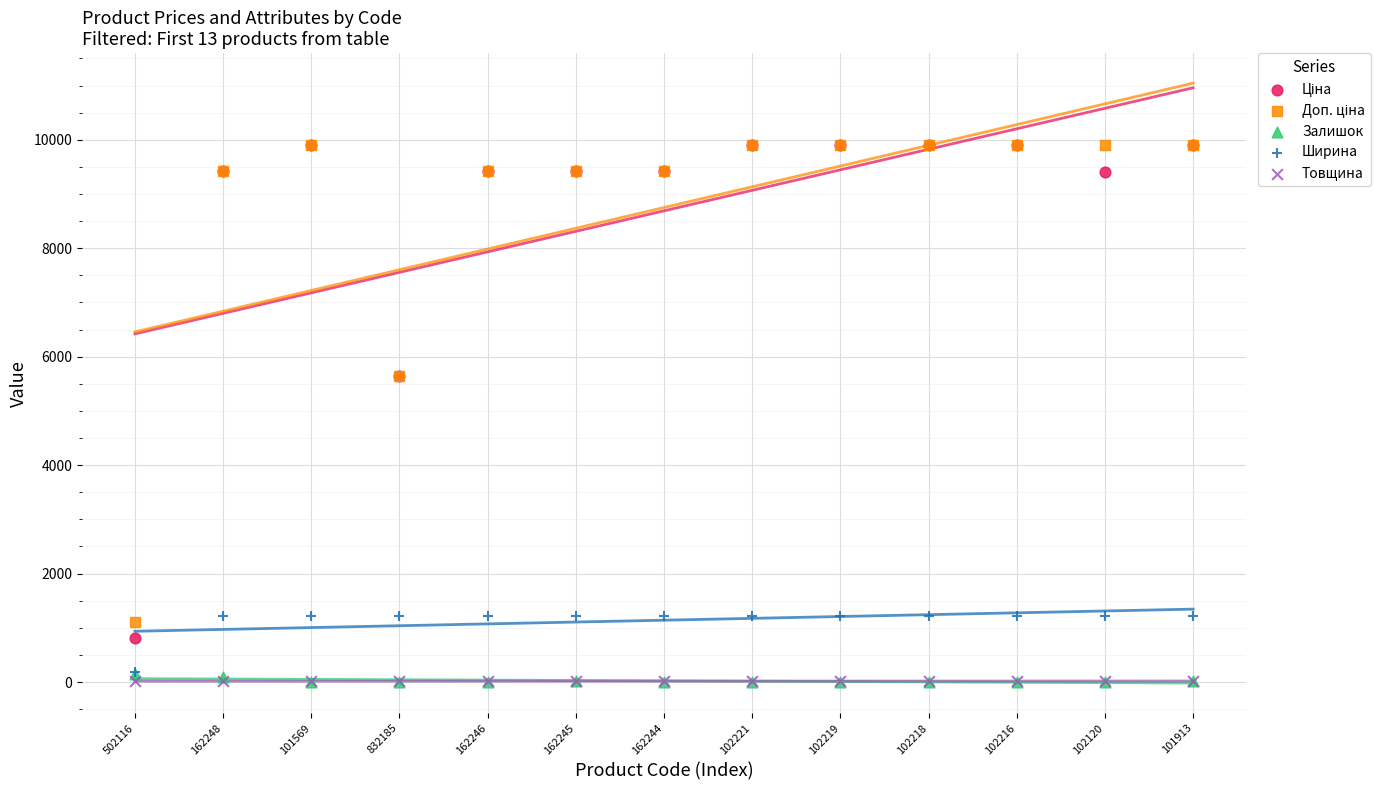

Which series contains the lowest Y value?

Залишок